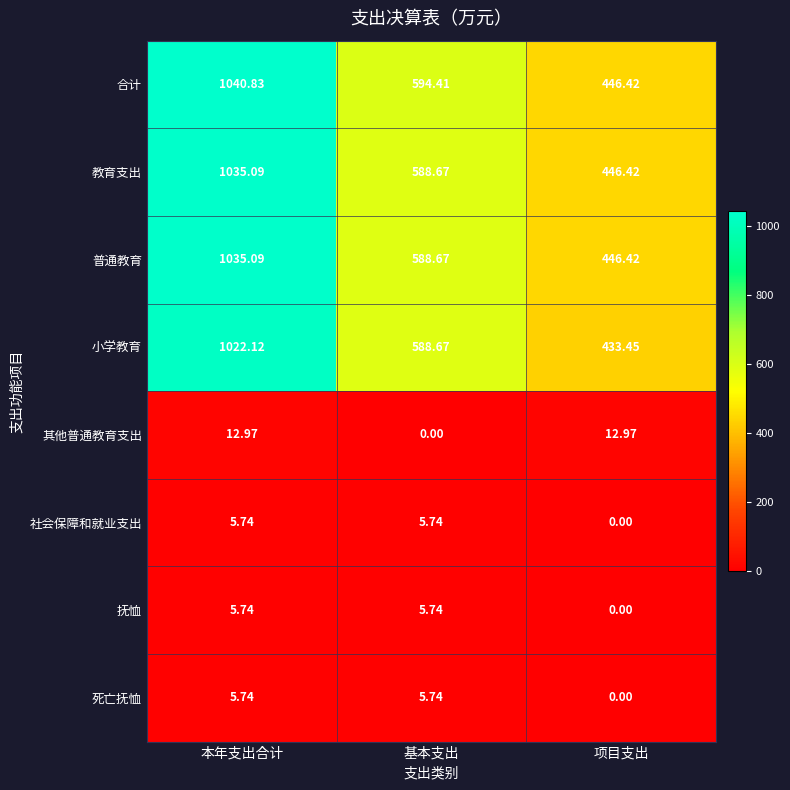

Where does the 小学教育 series first go above 588?

本年支出合计